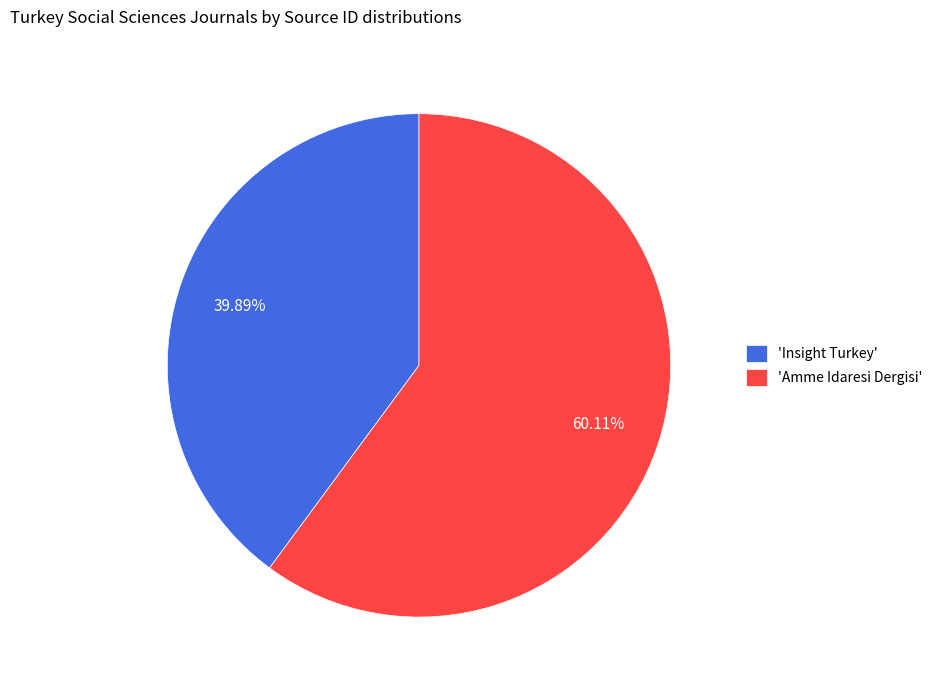

Which category has the biggest portion of the pie?

'Amme Idaresi Dergisi'